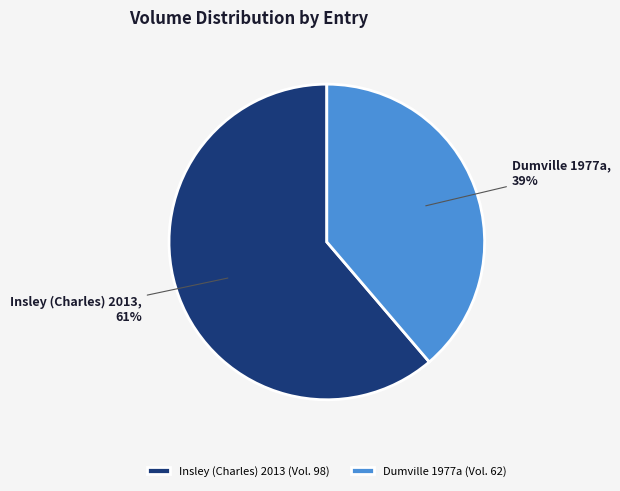

To the nearest percent, what is the average slice percentage?

50%